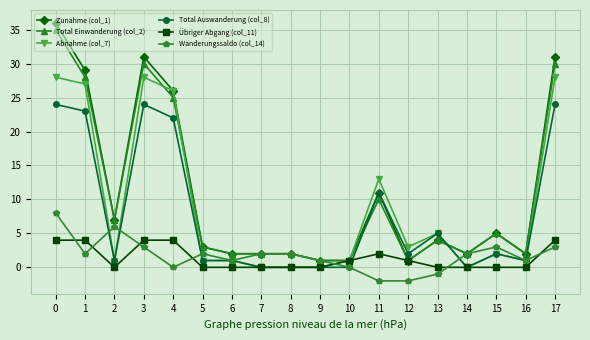

True or false: Abnahme (col_7) has more than 0 interior local peaks.

True